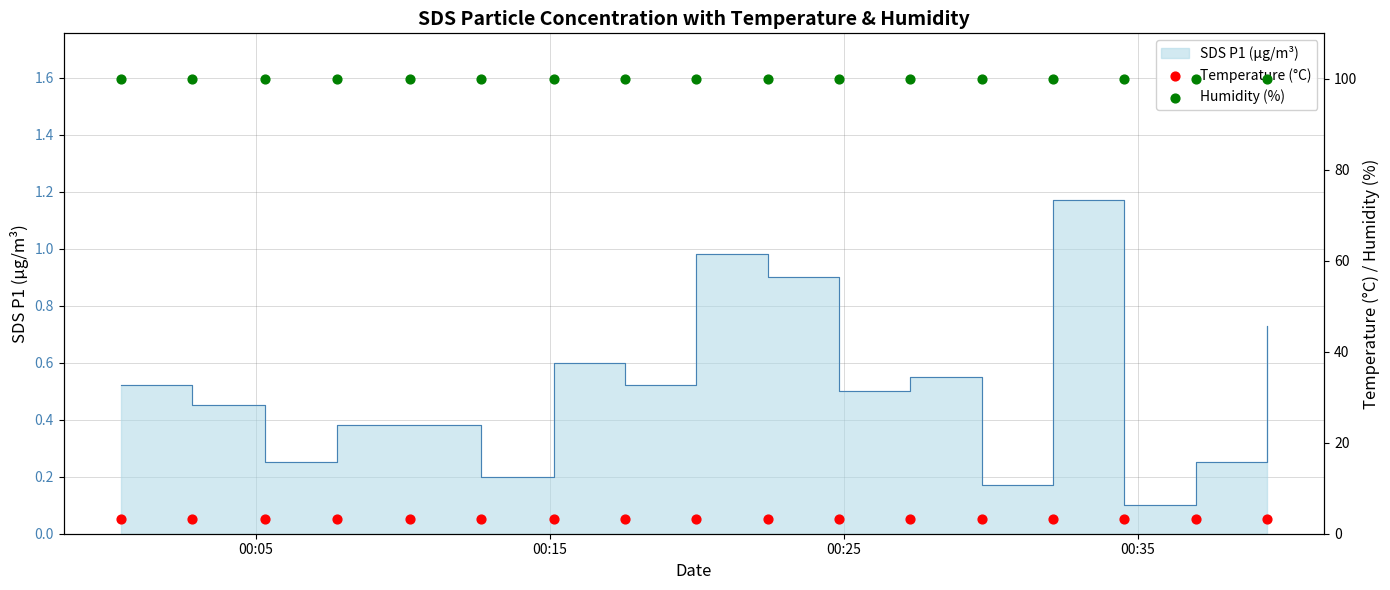

Which series contains the lowest Y value?

Temperature (°C)